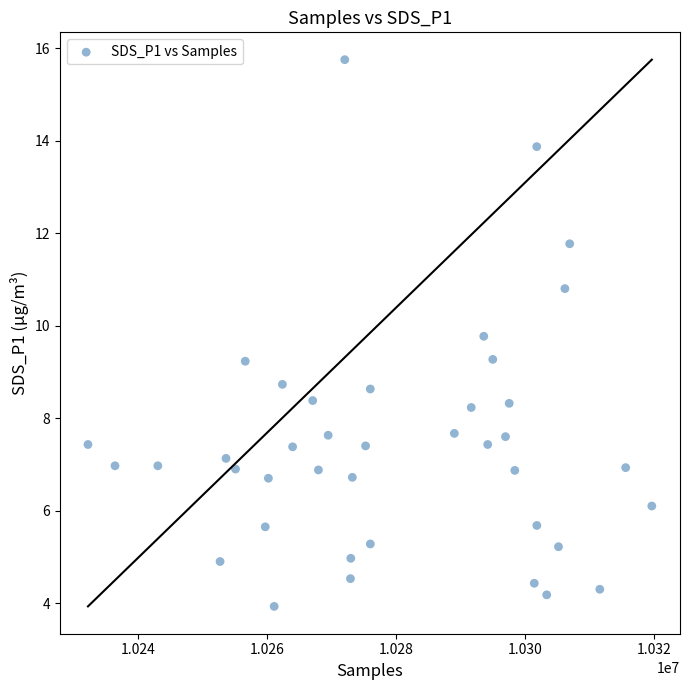

What is the range of X values (max minus min)?

87398.0